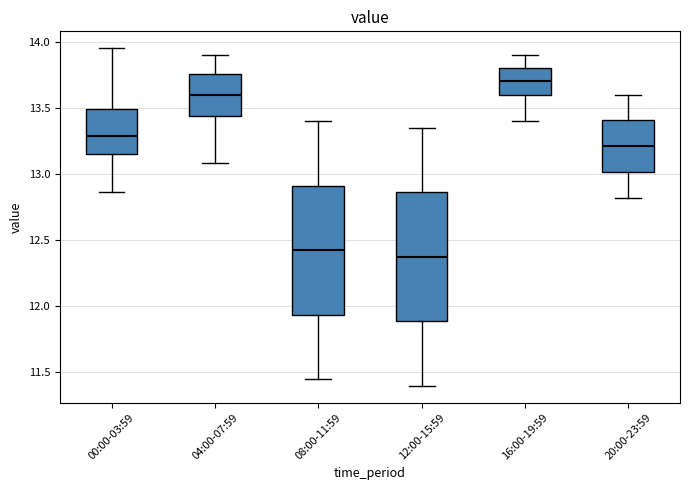

Reading left to right, transcribe this box plot: for each box, give where its median line is, the range the box spans, and where its two whiskers end, as read against the y-axis. The values are not printed on the chart, so give them approximately, as read against the axis.

00:00-03:59: median 13.30, box 13.15 to 13.50, whiskers 12.85 to 13.95
04:00-07:59: median 13.60, box 13.45 to 13.75, whiskers 13.10 to 13.90
08:00-11:59: median 12.45, box 11.95 to 12.90, whiskers 11.45 to 13.40
12:00-15:59: median 12.40, box 11.90 to 12.85, whiskers 11.40 to 13.35
16:00-19:59: median 13.70, box 13.60 to 13.80, whiskers 13.40 to 13.90
20:00-23:59: median 13.20, box 13.00 to 13.40, whiskers 12.80 to 13.60